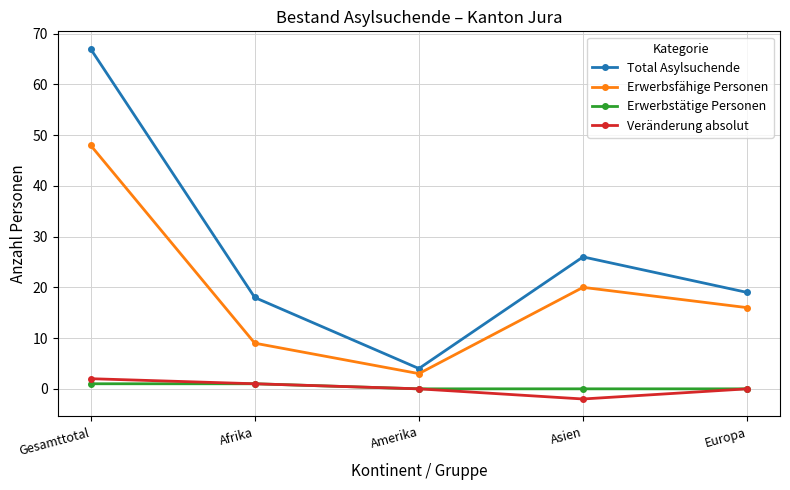

Which series has the largest range (max minus min)?

Total Asylsuchende